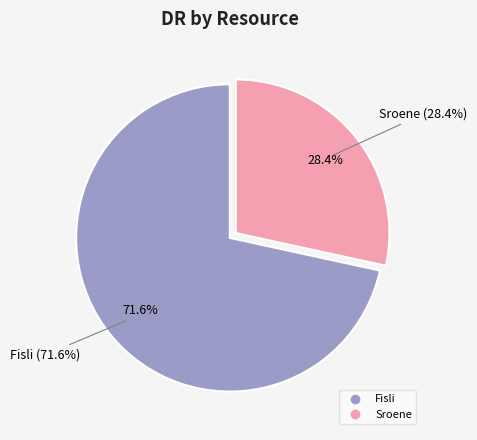

To the nearest percent, what is the combined percentage of Fisli and Sroene?

100%